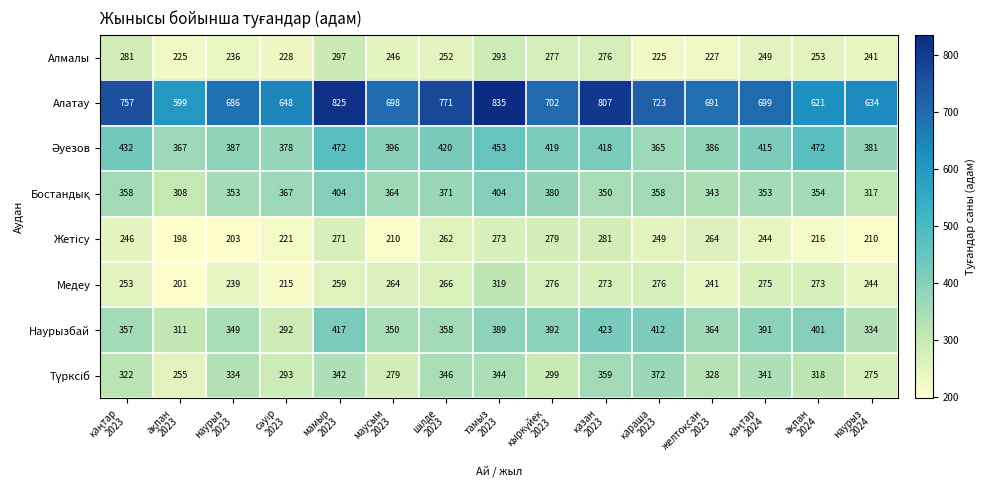

At how many categories does at least one series exceed 476?

15